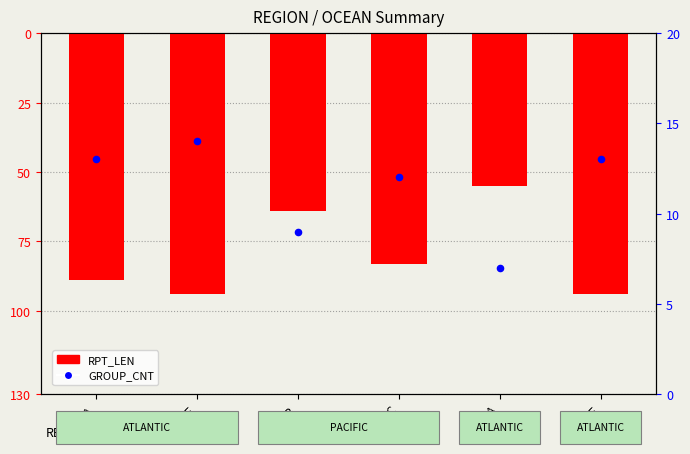

What are all the series names shown in the legend?

RPT_LEN, GROUP_CNT